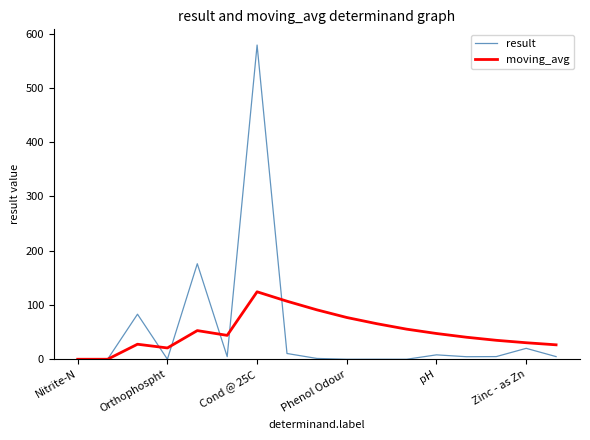

In result, how many points are higher than both neighbors (excluding endpoints)?

6